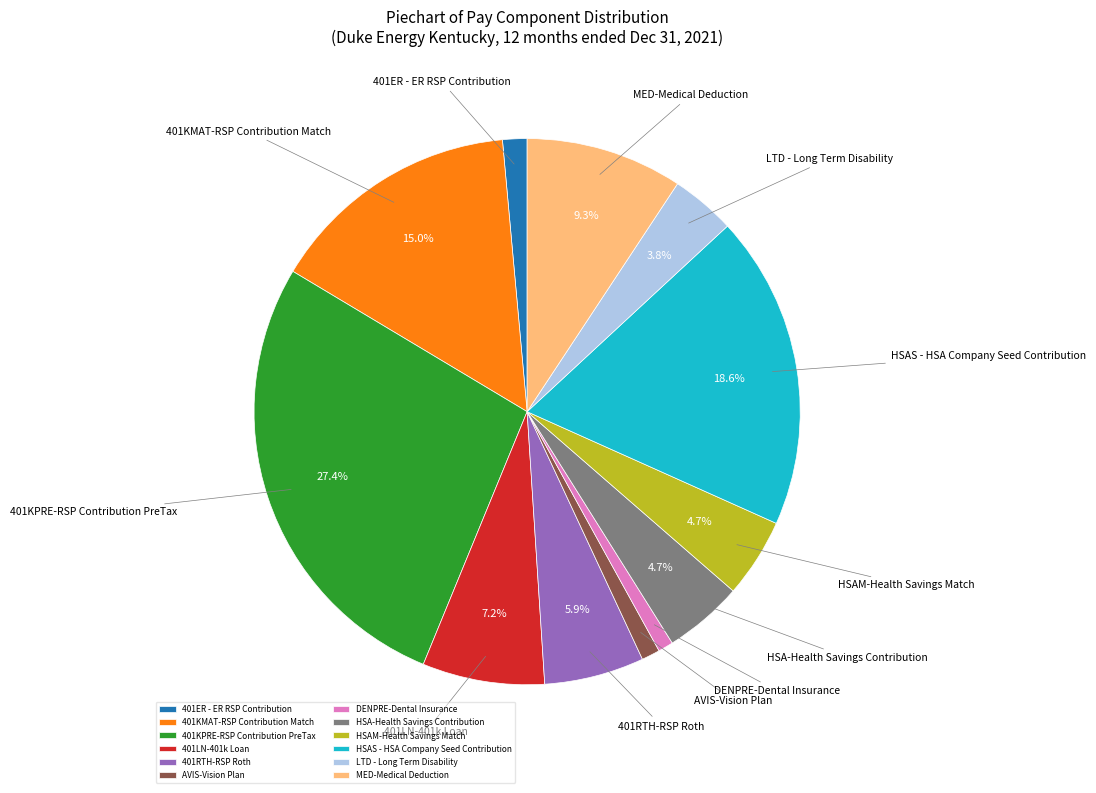

What is the ratio of the value at HSA-Health Savings Contribution to the value at MED-Medical Deduction?

0.5